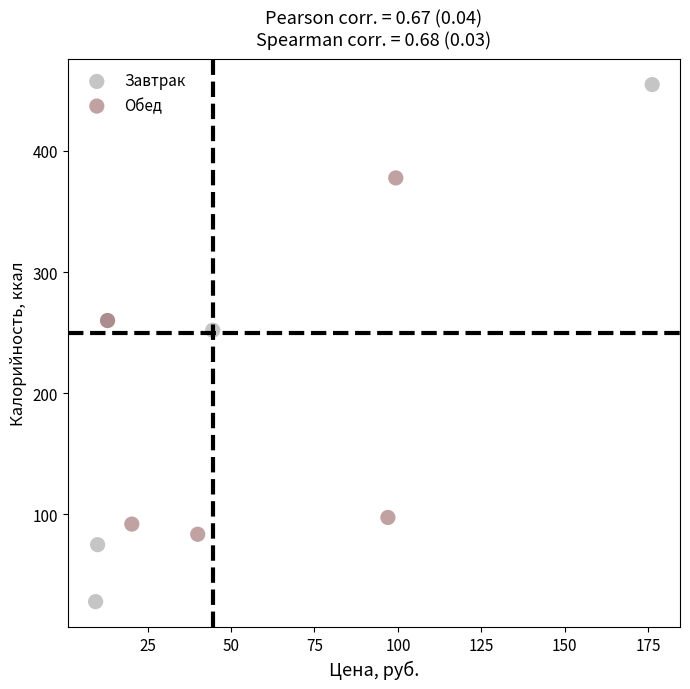

Which series contains the highest Y value?

Завтрак